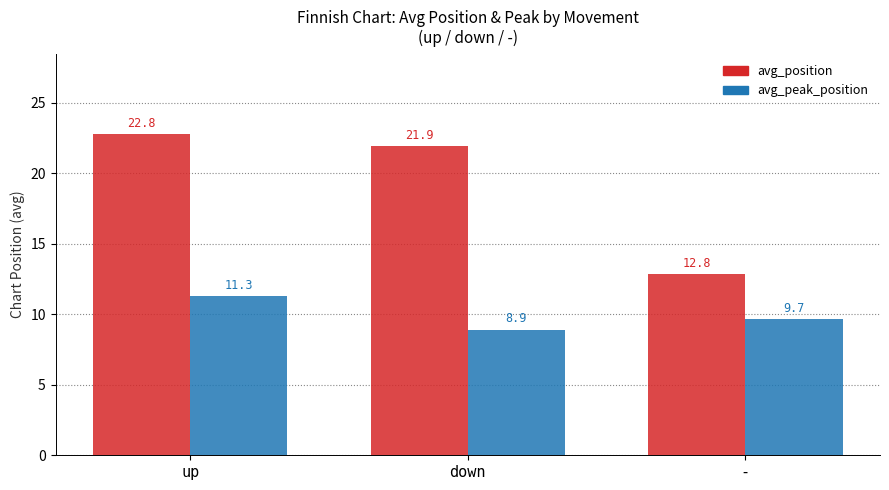

Where does the avg_position series first go above 21?

up